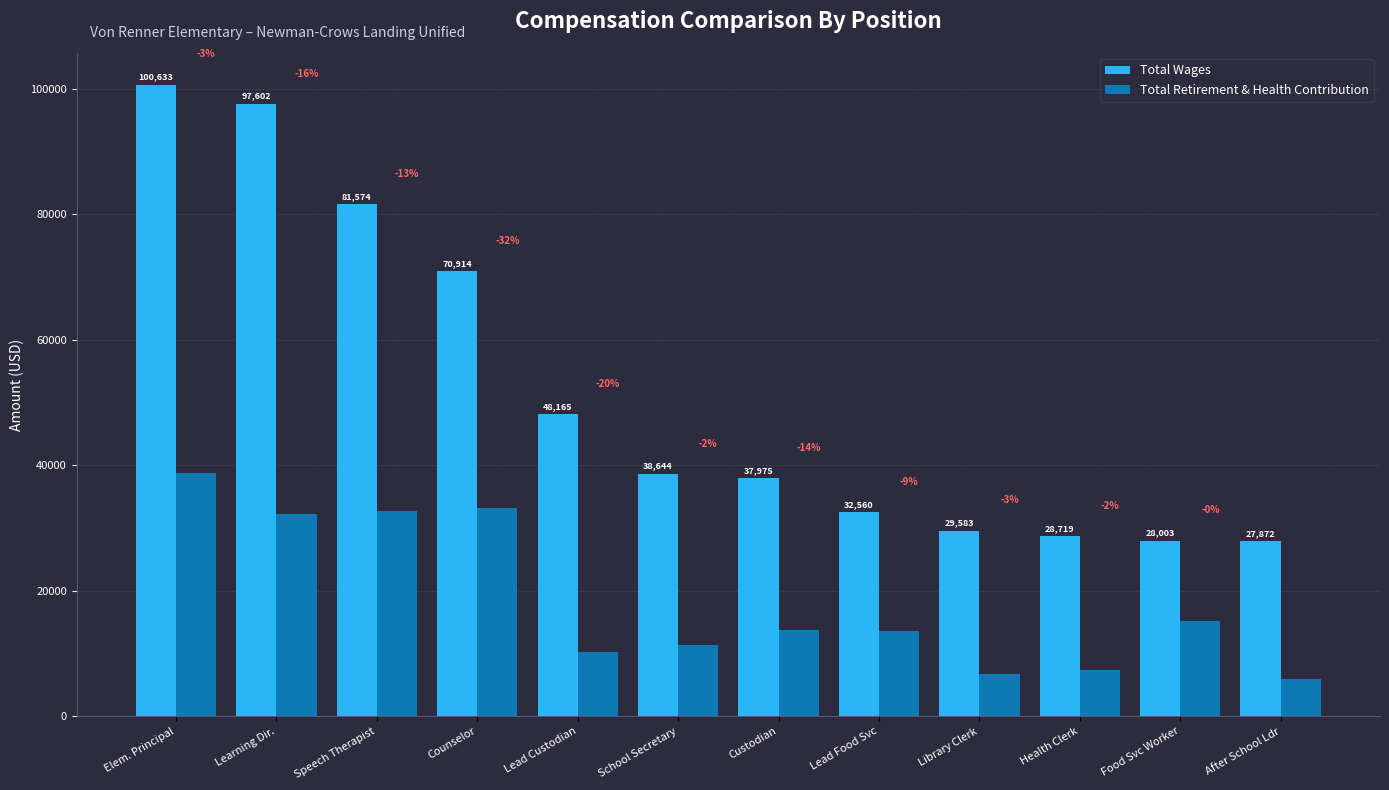

Between Learning Dir. and Counselor, which series saw the biggest shift?

Total Wages